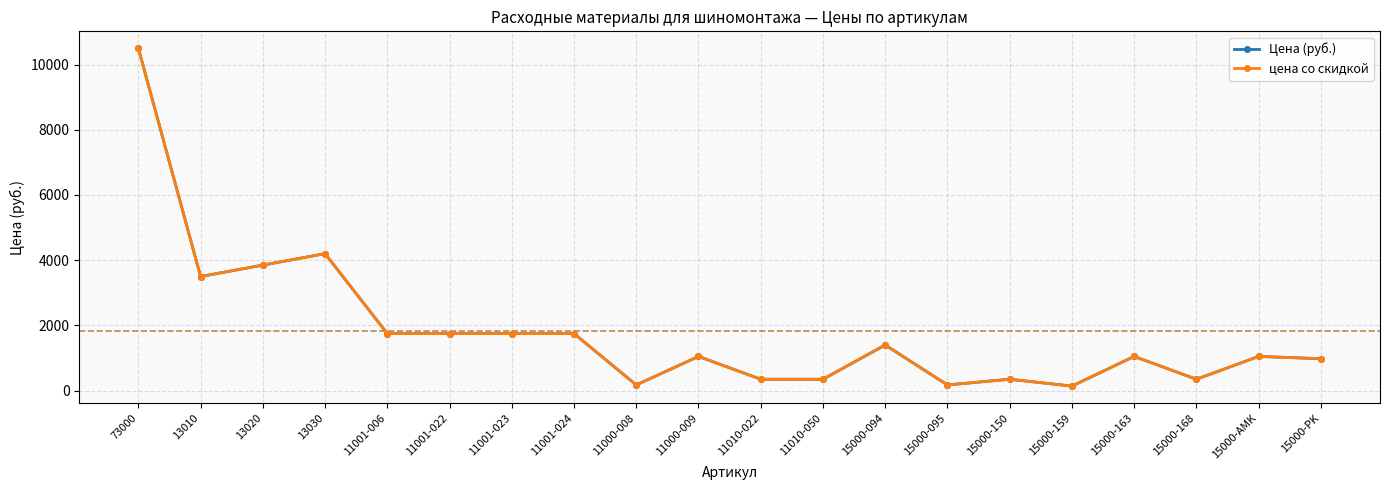

Does the chart have visible grid lines?

Yes